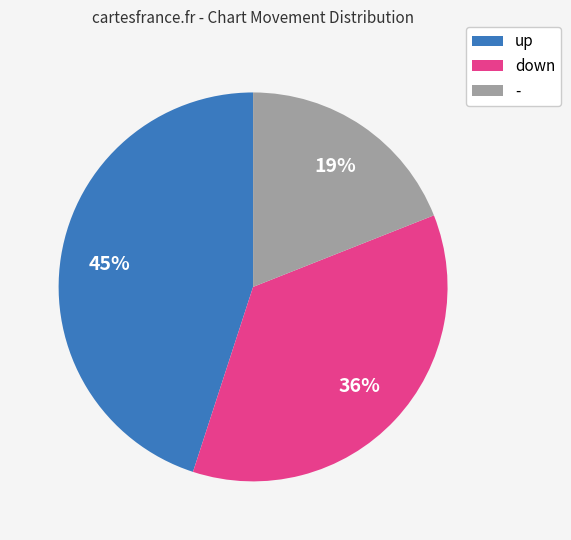

To the nearest percent, what is the difference between the - and up slice percentages?

26%